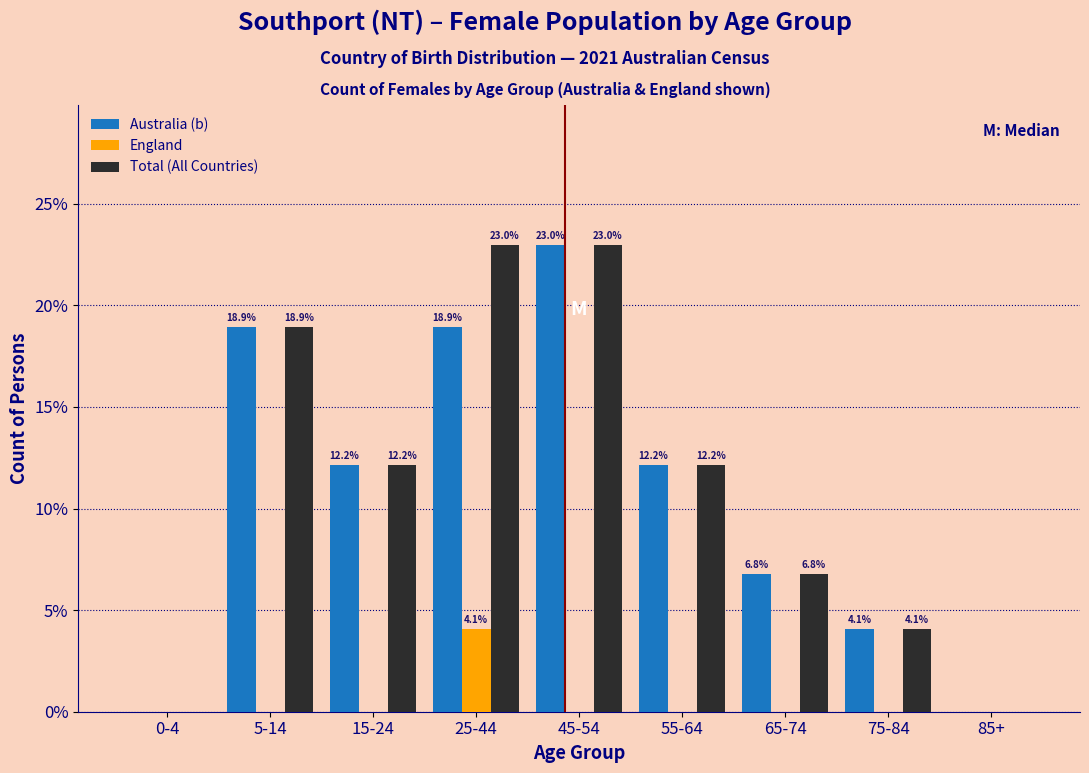

Reading left to right, list all the values displayed in this chart.

Australia (b): 0-4=0.0	5-14=18.9	15-24=12.2	25-44=18.9	45-54=23.0	55-64=12.2	65-74=6.8	75-84=4.1	85+=0.0
England: 0-4=0.0	5-14=0.0	15-24=0.0	25-44=4.1	45-54=0.0	55-64=0.0	65-74=0.0	75-84=0.0	85+=0.0
Total (All Countries): 0-4=0.0	5-14=18.9	15-24=12.2	25-44=23.0	45-54=23.0	55-64=12.2	65-74=6.8	75-84=4.1	85+=0.0